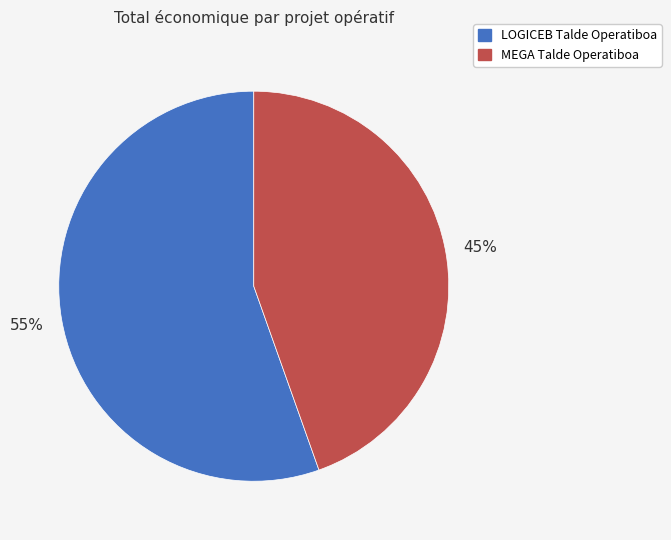

To the nearest percent, what is the average slice percentage?

50%